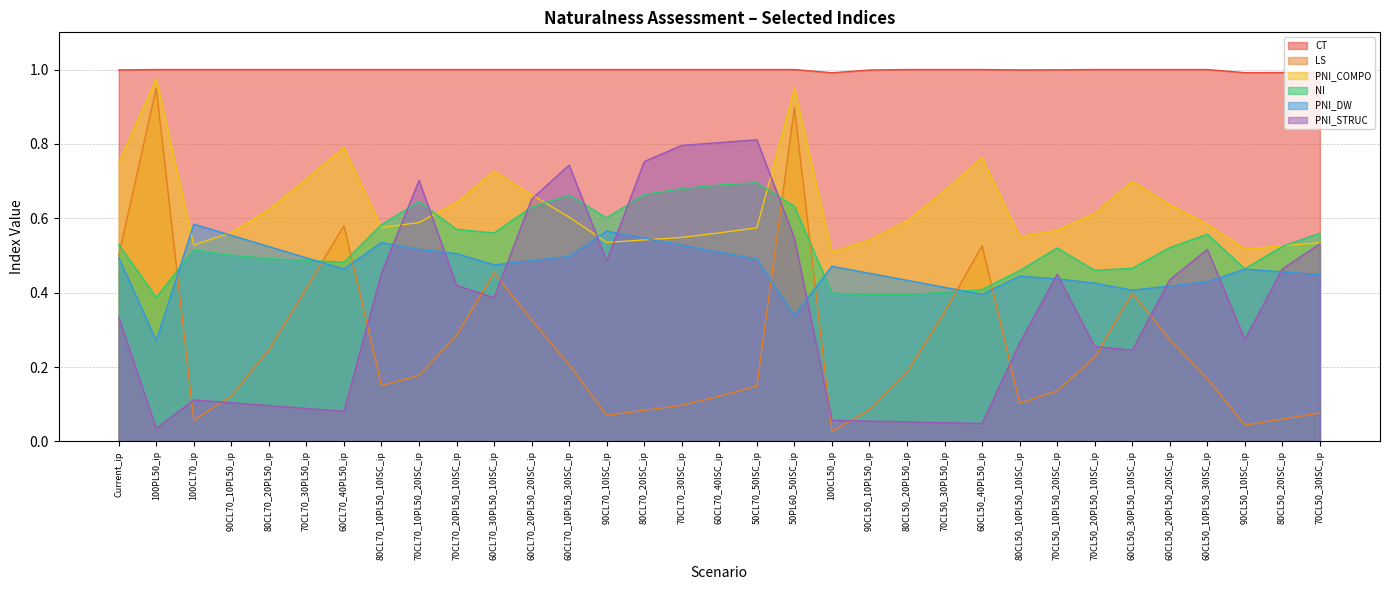

Is it true that PNI_DW equals 0.3 at 70CL70_10PL50_20ISC_ip?

False